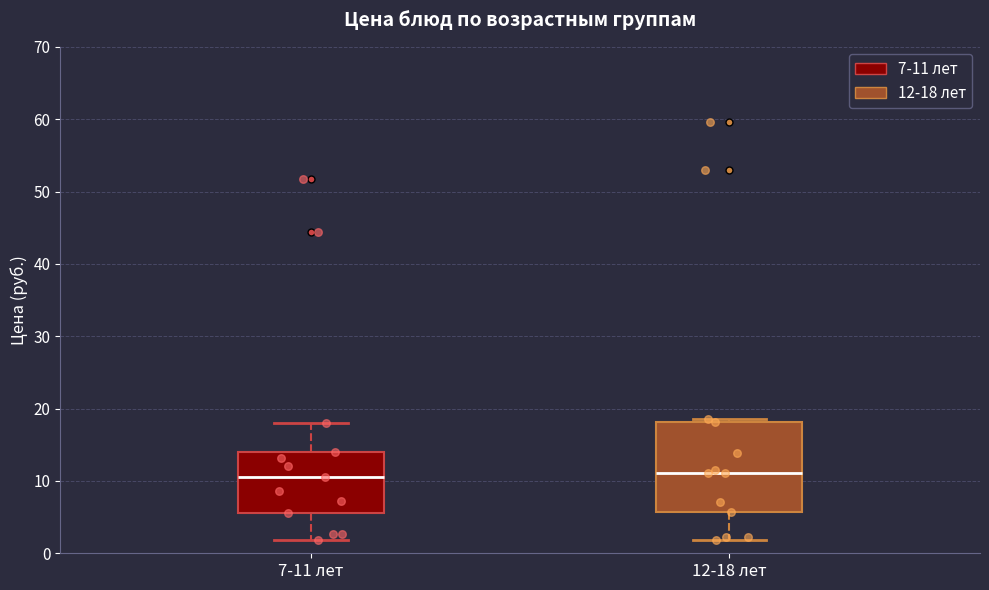

Reading left to right, transcribe this box plot: for each box, give where its median line is, the range the box spans, and where its two whiskers end, as read against the y-axis. The values are not printed on the chart, so give them approximately, as read against the axis.

7-11 лет: median 11, box 6 to 14, whiskers 2 to 18
12-18 лет: median 11, box 6 to 18, whiskers 2 to 19